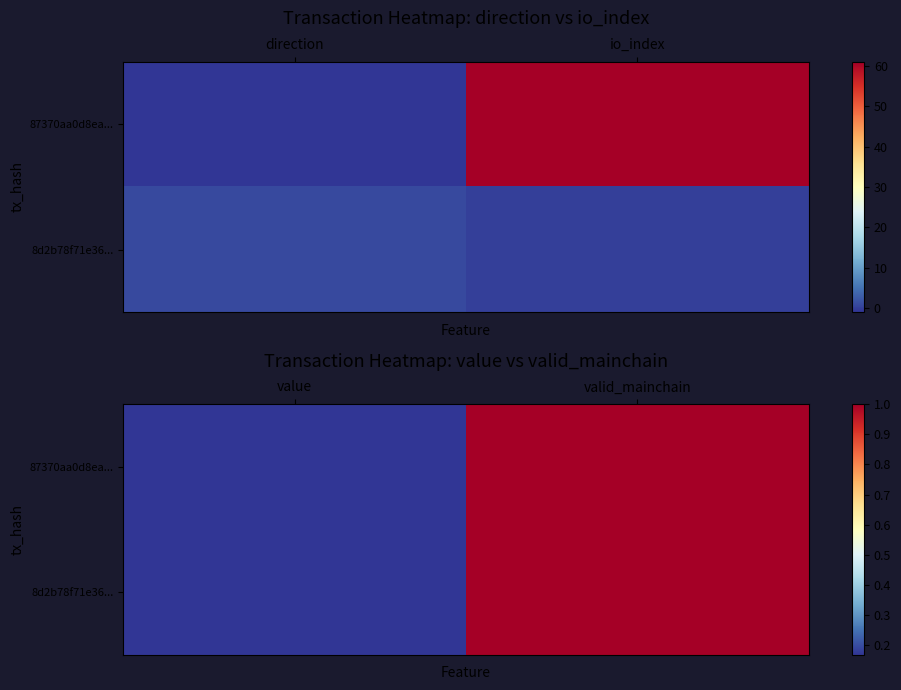

How many series are shown in this chart?

2